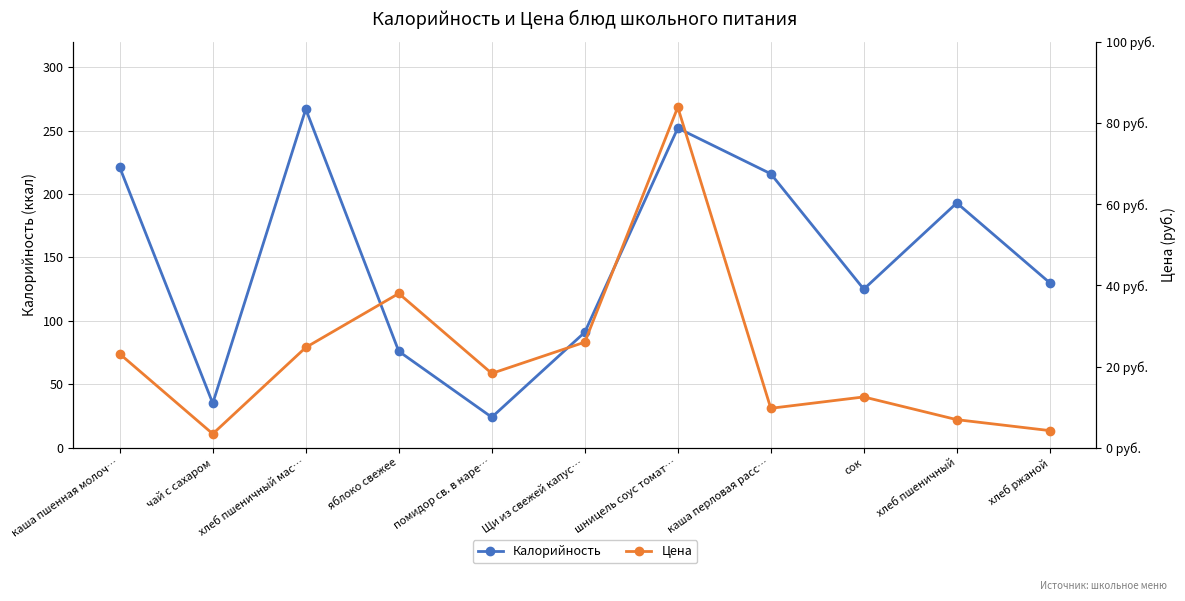

What is the sum of all Цена values?

250.7